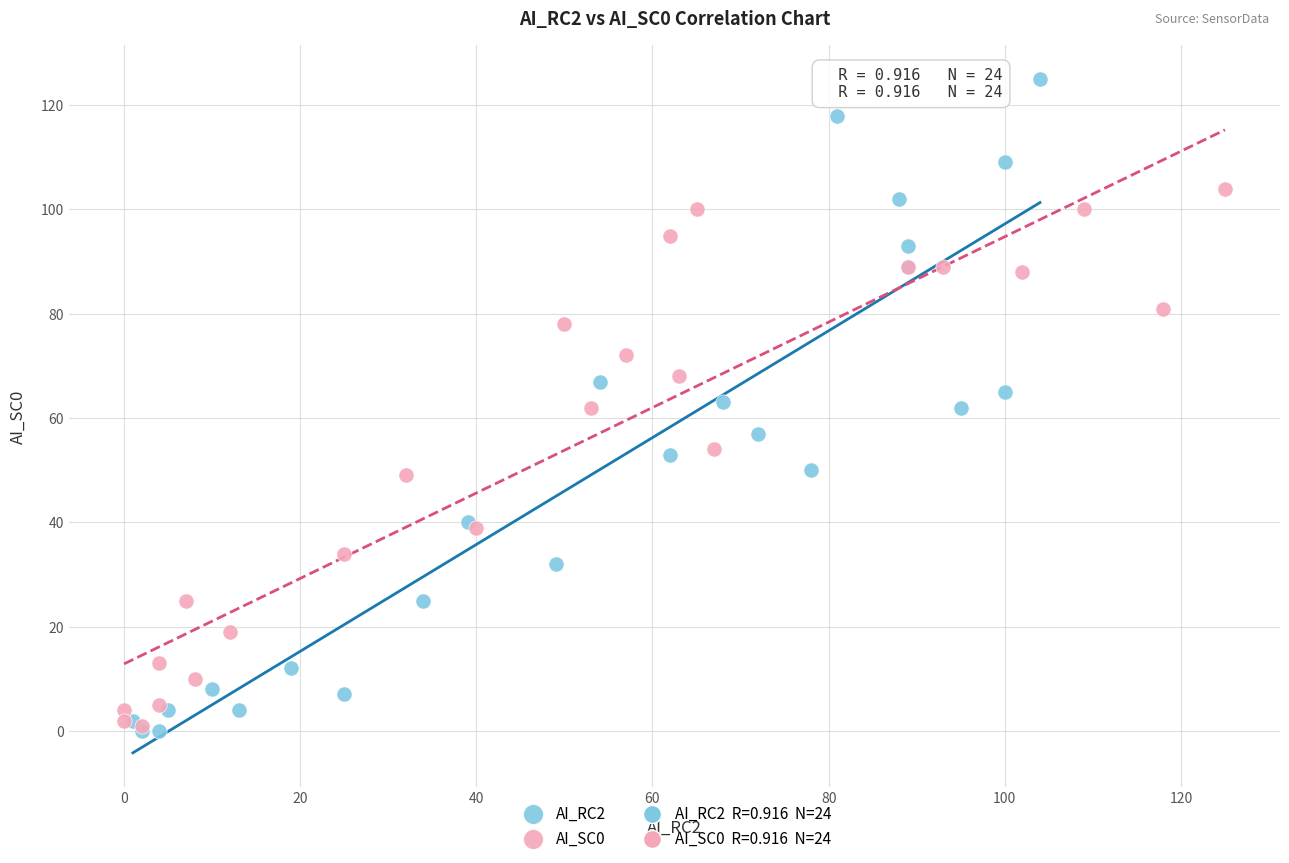

Which series has the widest spread of Y values?

AI_RC2